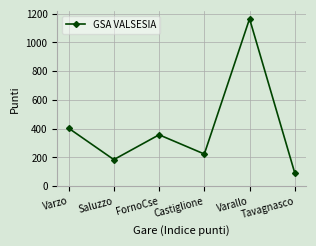

What position from the right is Castiglione?

3